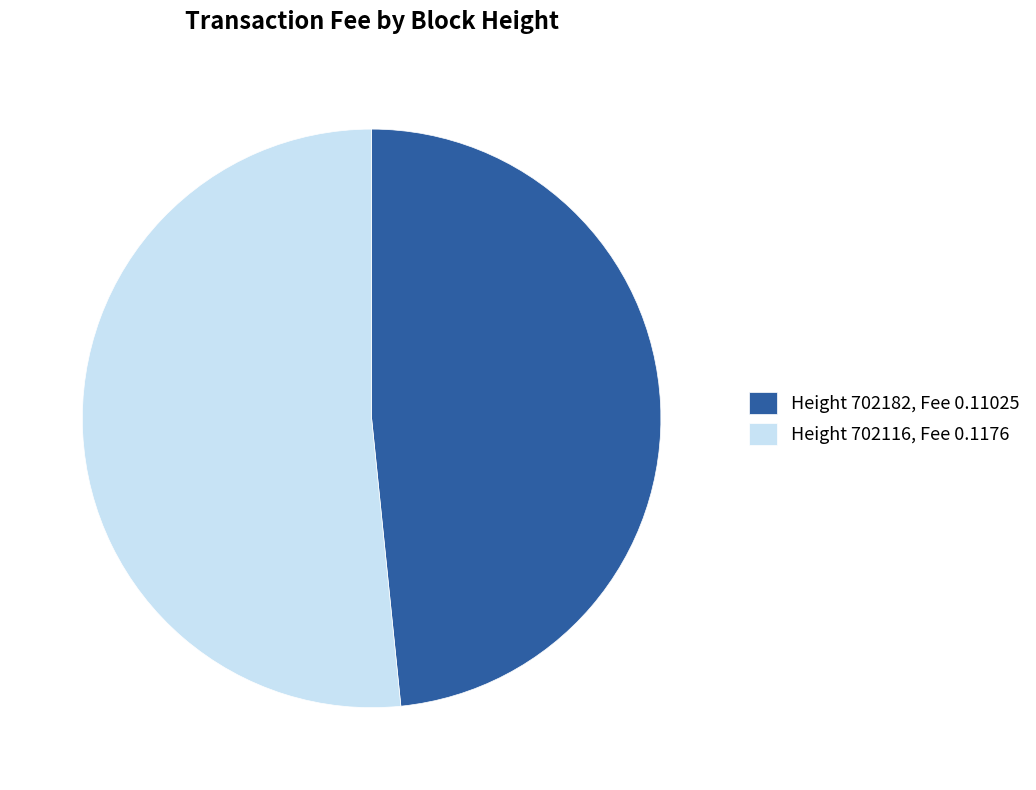

The Height 702116, Fee 0.1176 slice represents 42% of the pie. True or false?

False